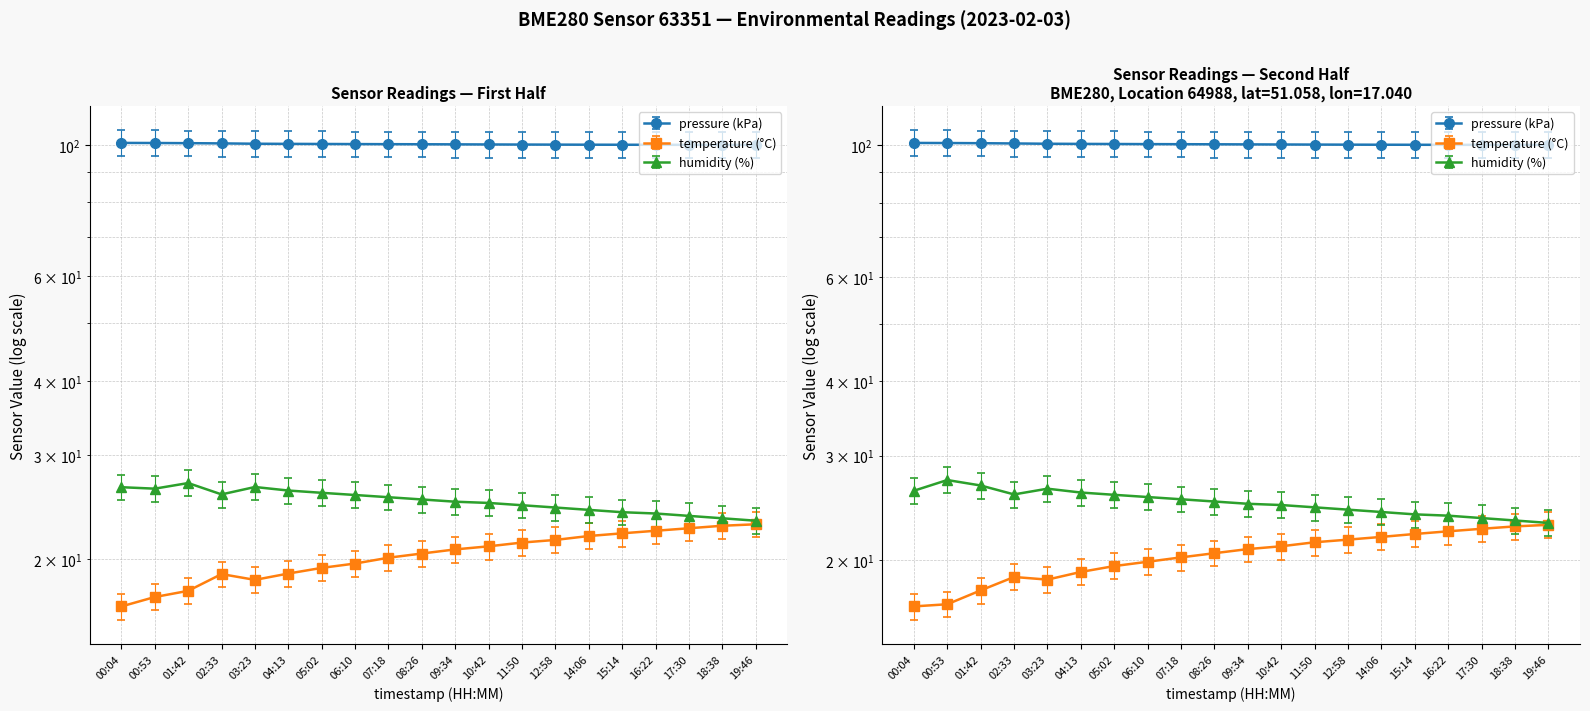

What is the sum of all pressure values?

2006.3